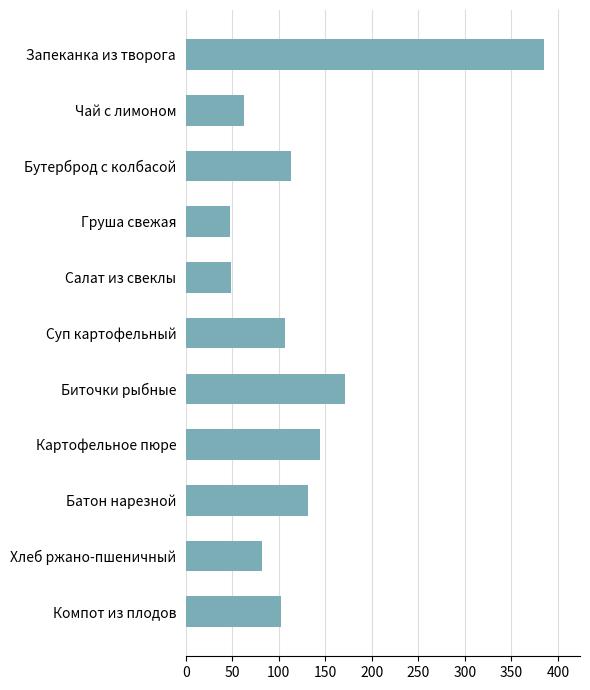

At which label is the value closest to 216?

Биточки рыбные